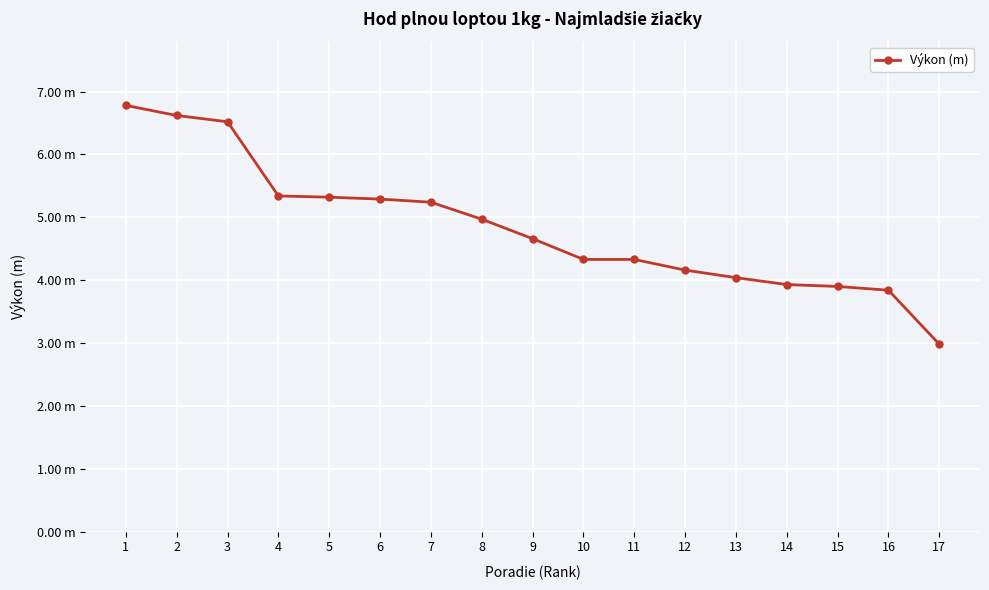

The chart shows a value of 6.8 at 9. True or false?

False